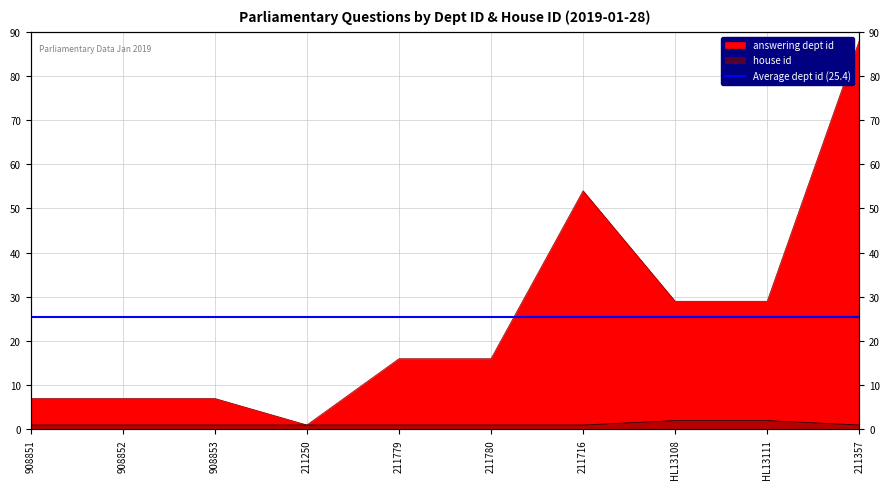

How many values in the answering dept id series are below 16?

4